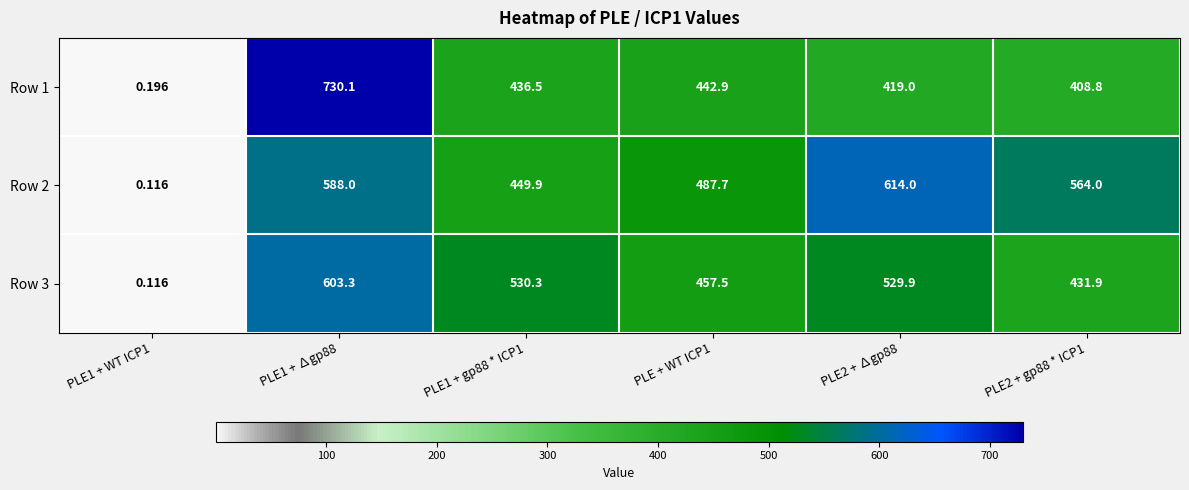

Rank the series at PLE1 + WT ICP1 from highest to lowest value.

Row 1, Row 2, Row 3